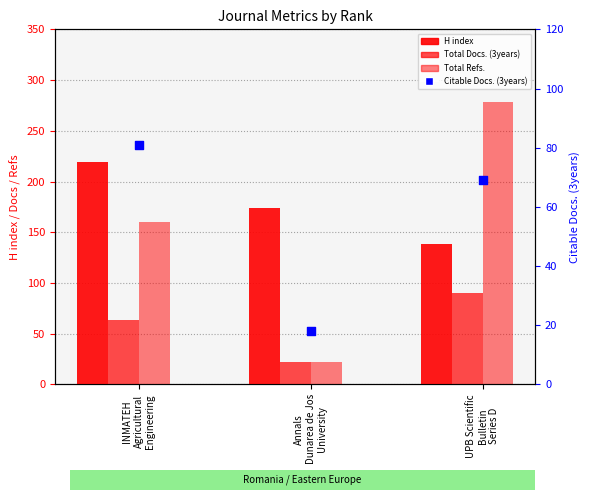

What are all the series names shown in the legend?

H index, Total Docs. (3years), Total Refs., Citable Docs. (3years)